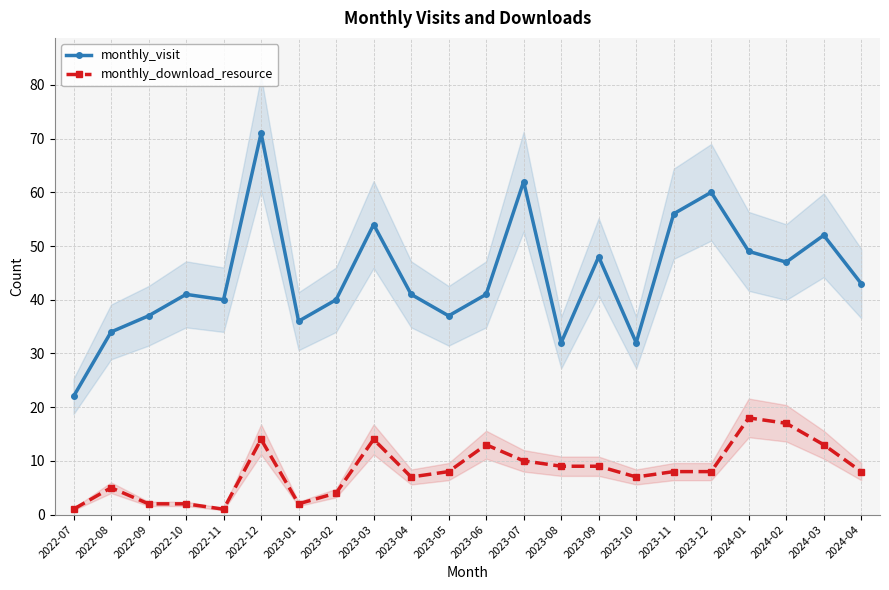

What is the maximum value for monthly_download_resource?

18